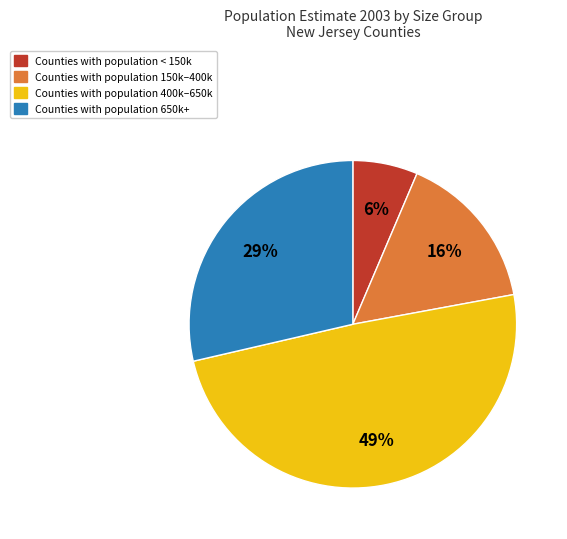

To the nearest percent, what is the difference between the largest and smallest slice percentages?

43%